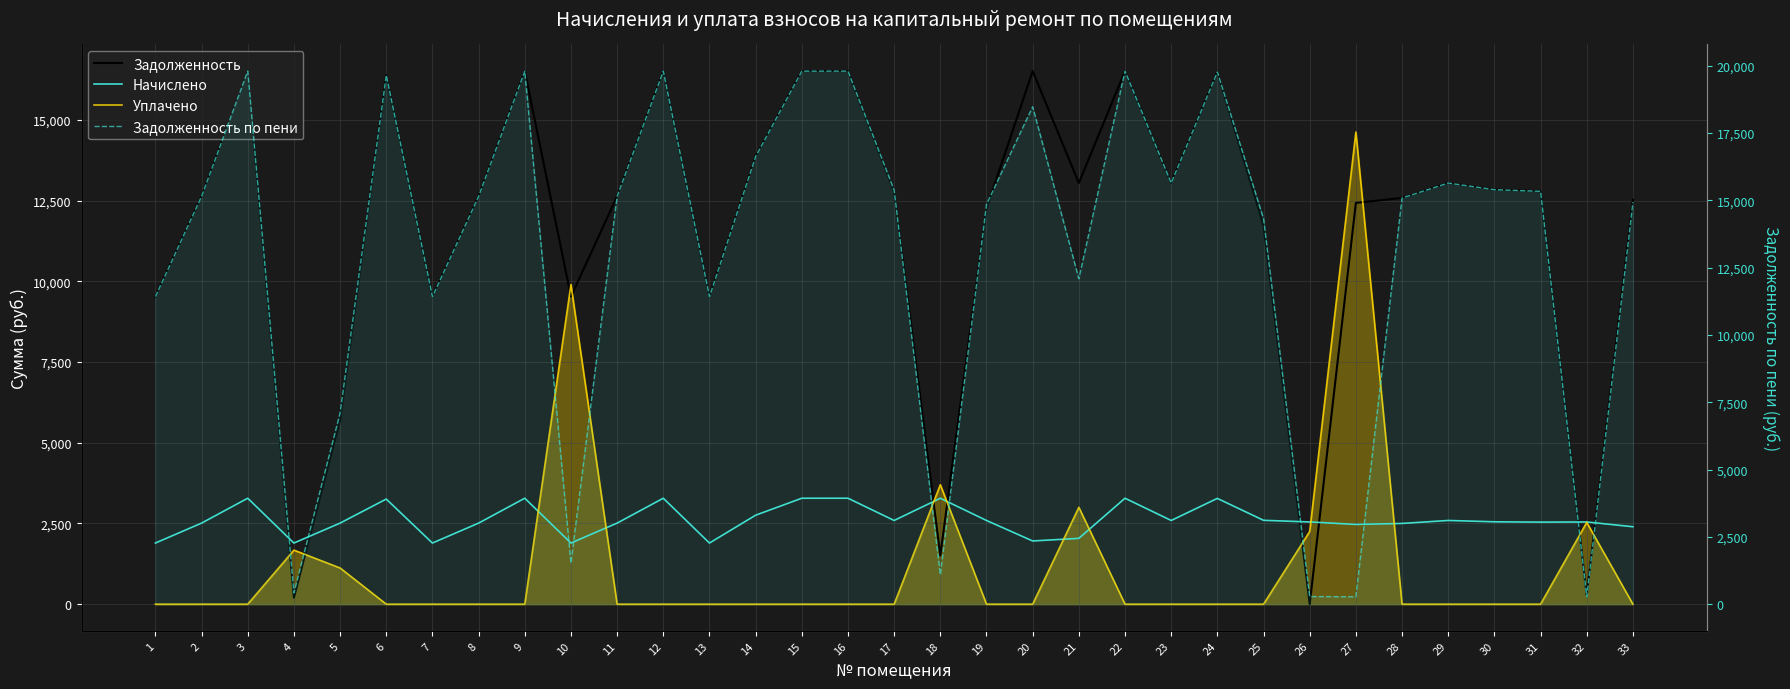

What is the difference between the maximum and second lowest values in the Задолженность series?

16311.9